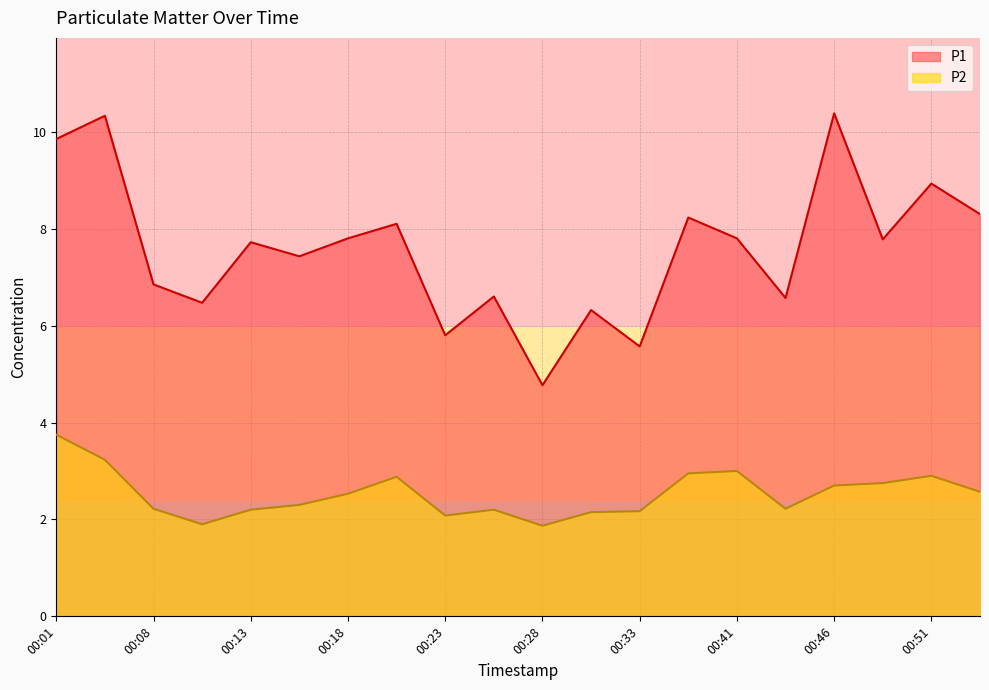

Reading left to right, what are all the values shown in this chart?

P1: 00:01=9.8	00:03=10.3	00:08=6.8	00:11=6.5	00:13=7.7	00:16=7.4	00:18=7.8	00:21=8.1	00:23=5.8	00:26=6.6	00:28=4.8	00:31=6.3	00:33=5.6	00:38=8.2	00:41=7.8	00:43=6.6	00:46=10.4	00:49=7.8	00:51=8.9	00:53=8.3
P2: 00:01=3.8	00:03=3.2	00:08=2.2	00:11=1.9	00:13=2.2	00:16=2.3	00:18=2.5	00:21=2.9	00:23=2.1	00:26=2.2	00:28=1.9	00:31=2.1	00:33=2.2	00:38=3.0	00:41=3.0	00:43=2.2	00:46=2.7	00:49=2.8	00:51=2.9	00:53=2.6